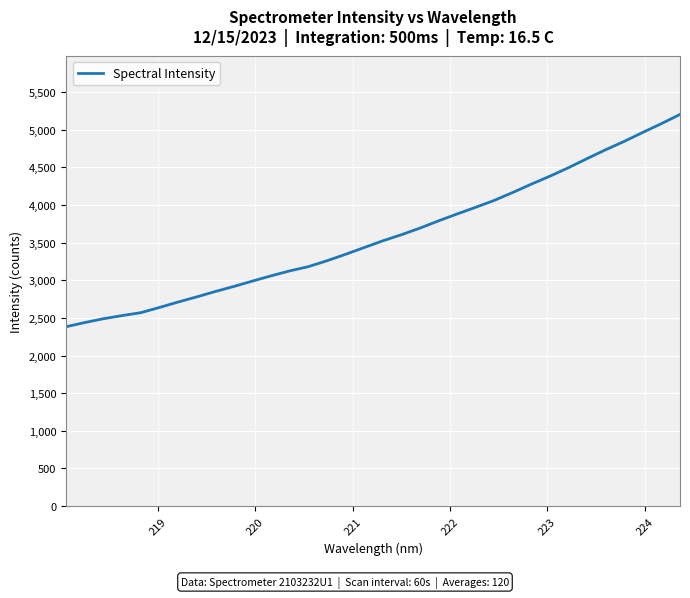

What is the maximum value shown in the chart?

5200.7